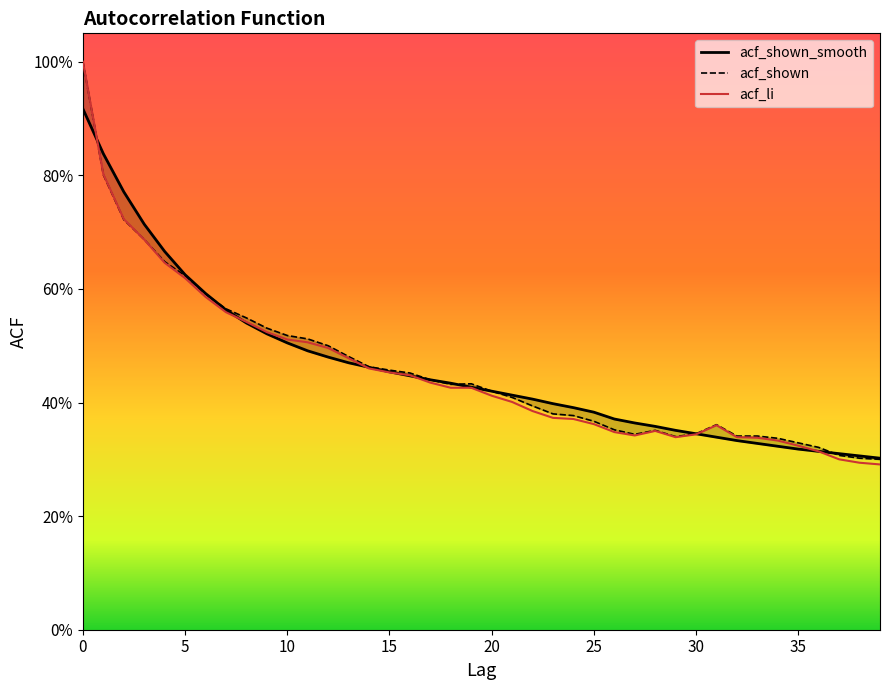

Between 13 and 31, which is larger?

13